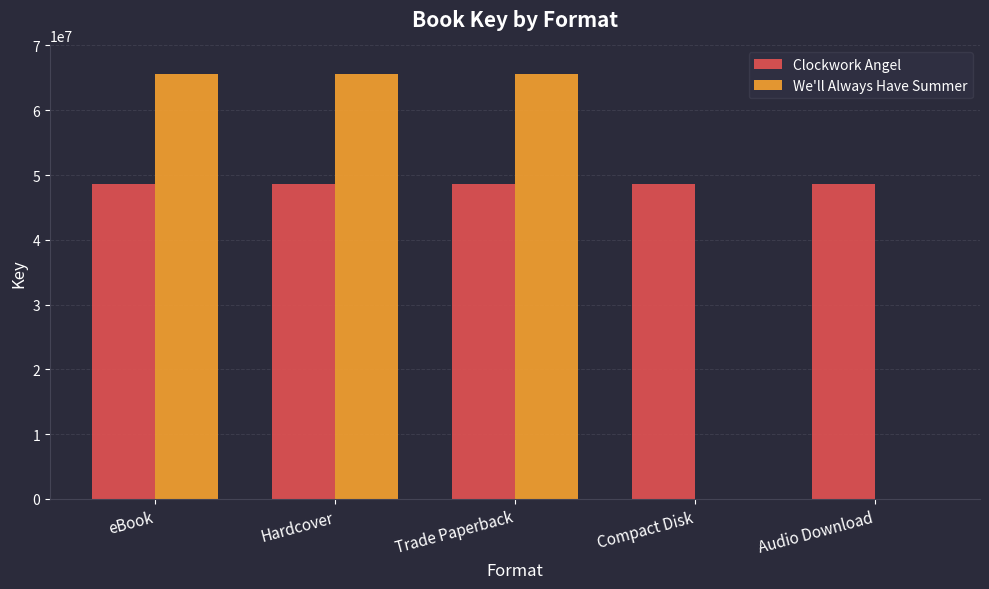

What is the total value across all series at Trade Paperback?

114168444